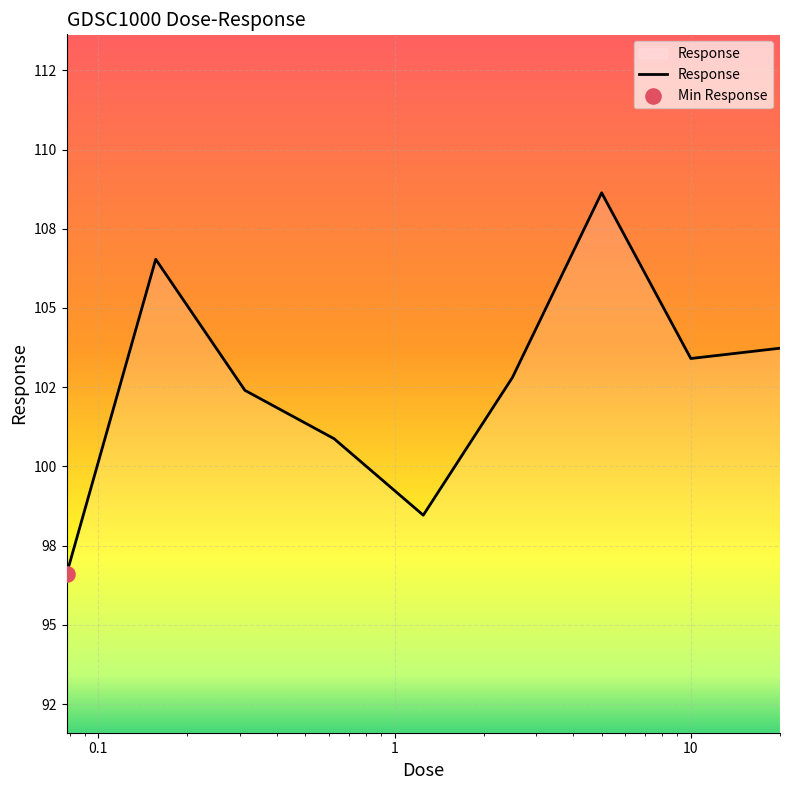

Does the chart have visible grid lines?

Yes